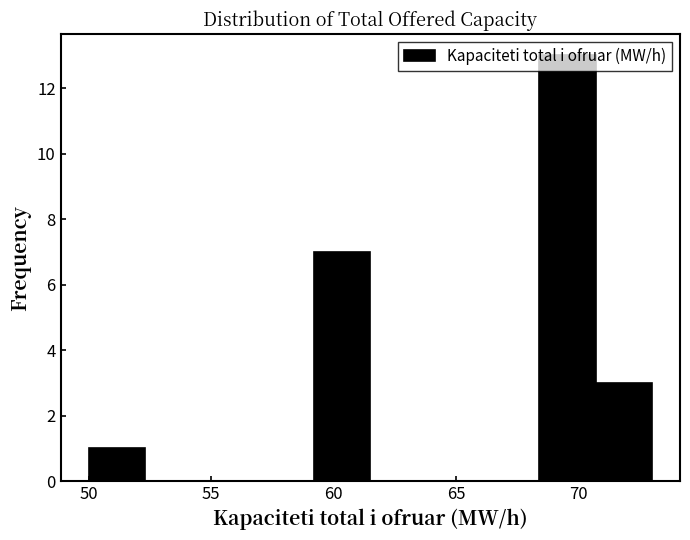

Over which range of the x-axis is the bar tallest?

68.4 to 70.7